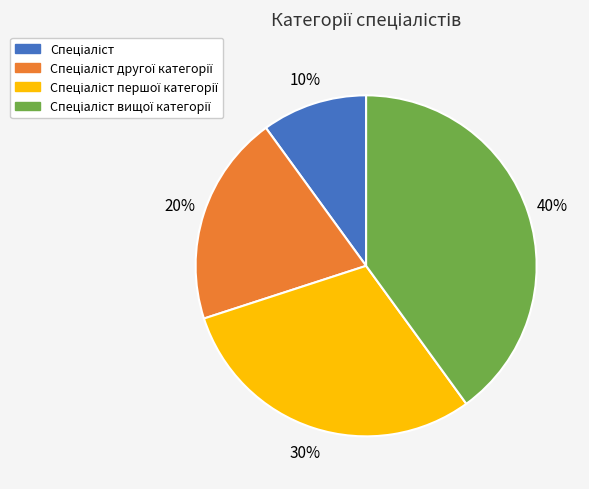

To the nearest percent, what is the average slice percentage?

25%